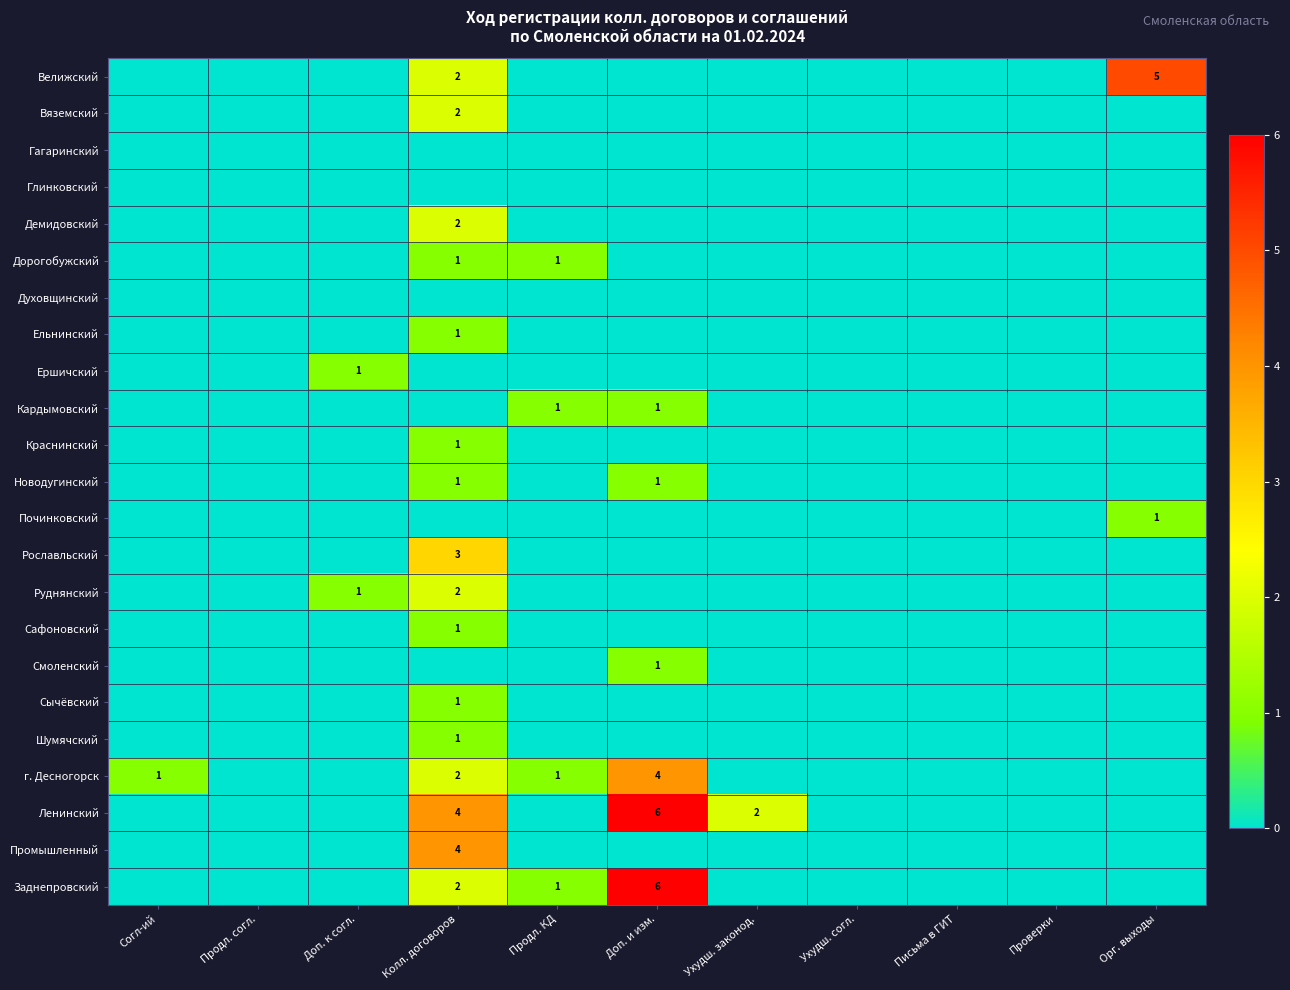

What is the difference between the second highest and minimum values in the г. Десногорск series?

2